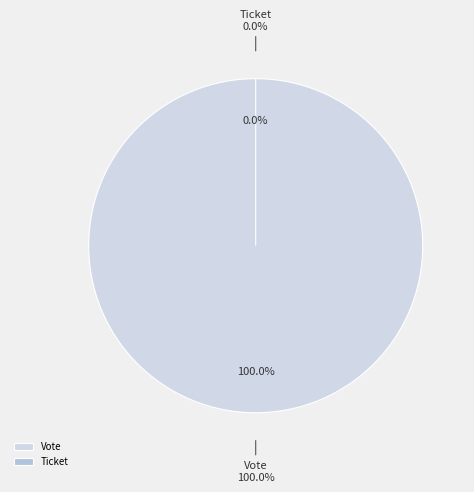

Which slice is the smallest?

Ticket tx